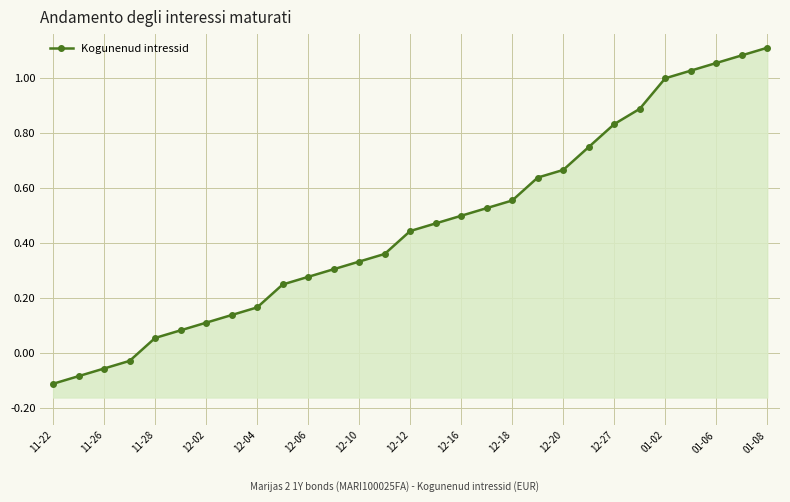

How many lines are shown in the chart?

1